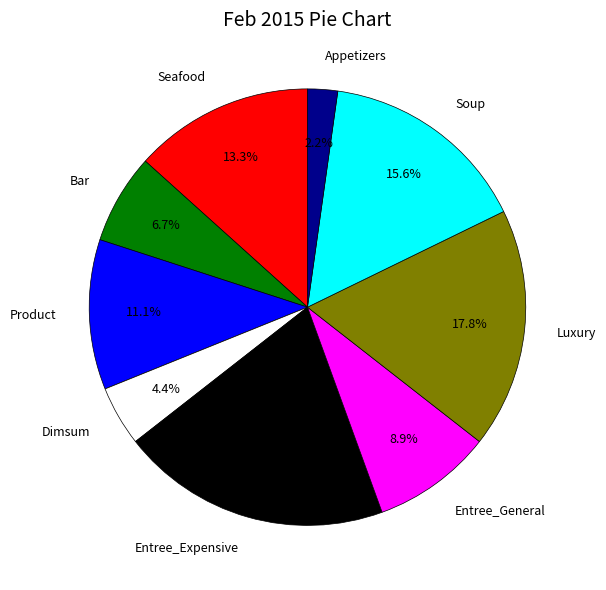

Rank the categories by value from highest to lowest.

Entree_Expensive, Luxury, Soup, Seafood, Product, Entree_General, Bar, Dimsum, Appetizers